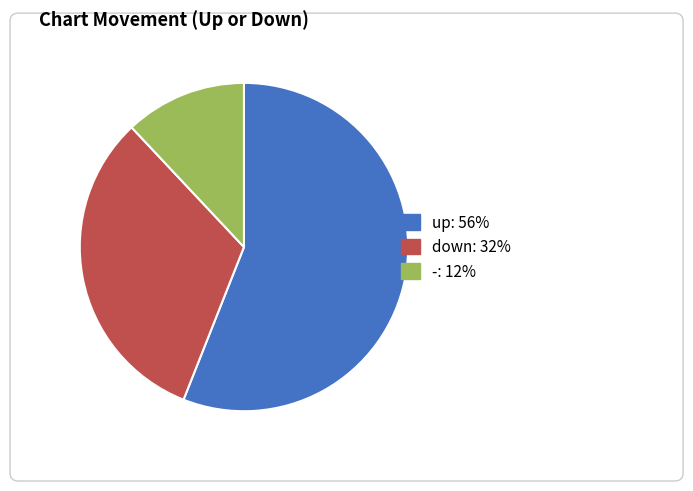

Does - account for over 50% of the chart?

No